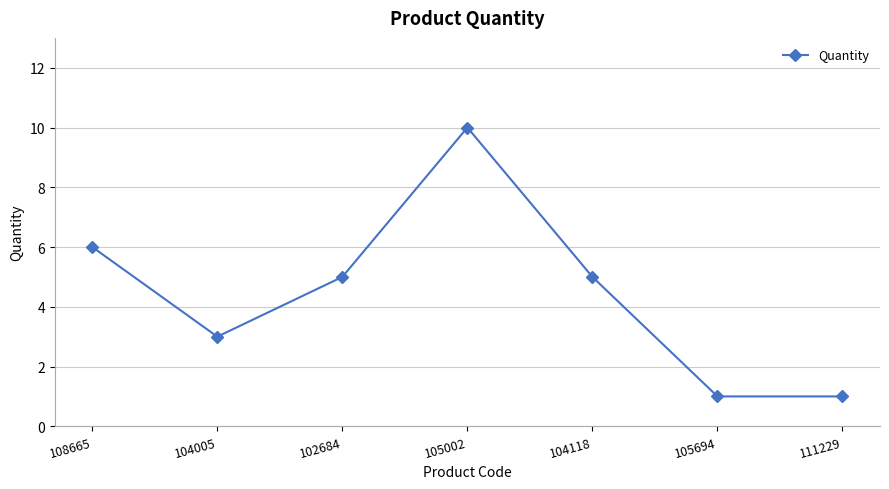

Where is the first local minimum?

104005